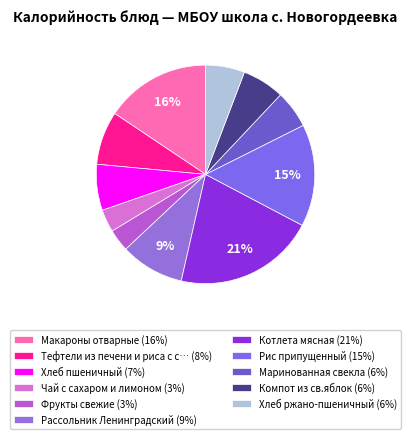

Count the number of slices in the pie.

11